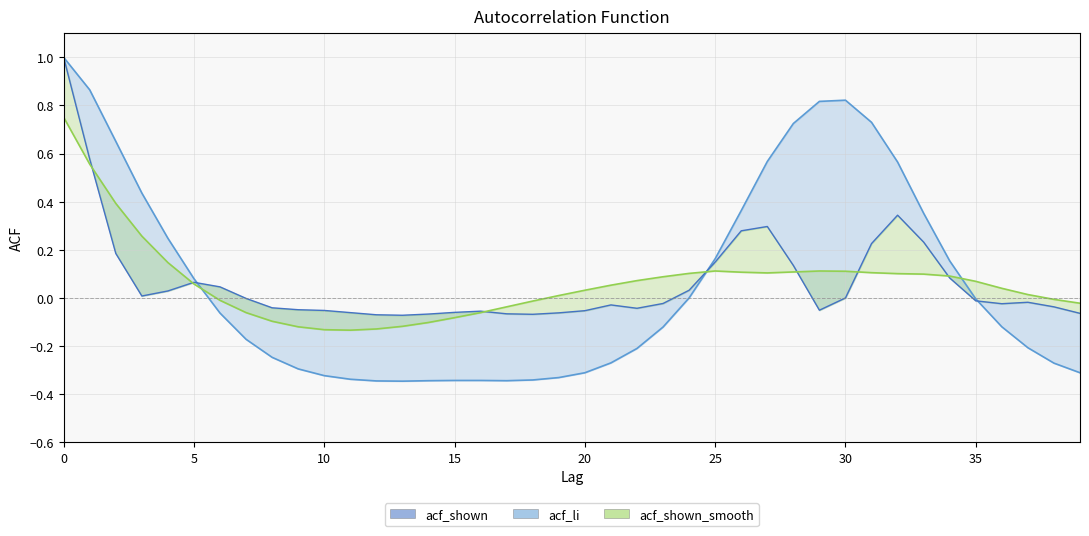

What is the label of the 24th point from the right?

16